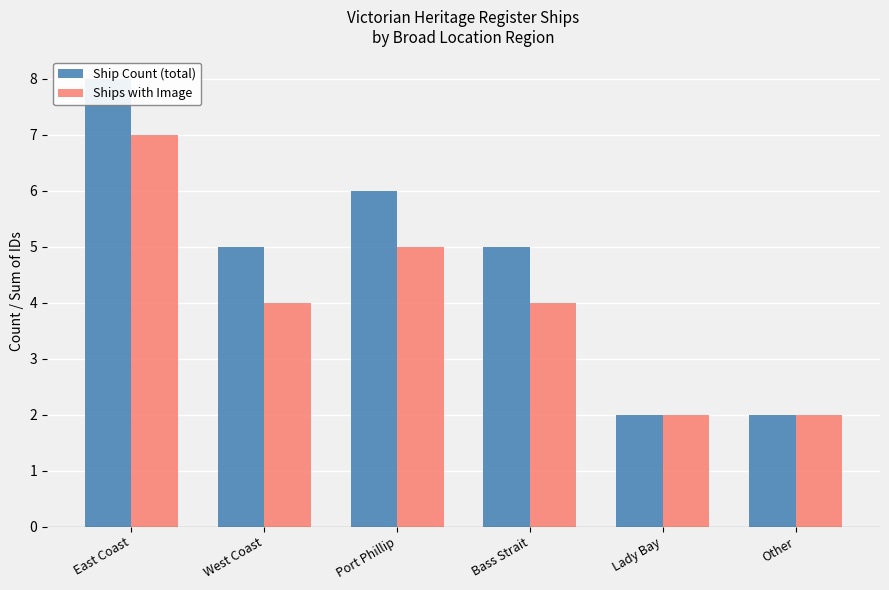

At which label is Ships with Image closest to 4?

West Coast